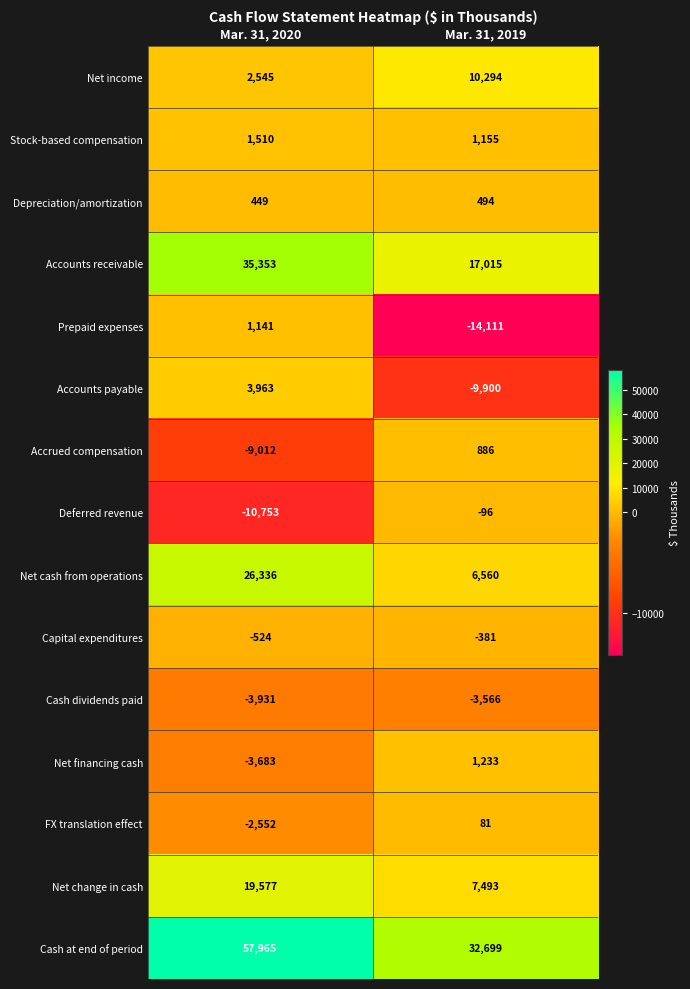

What is the total value across all series at Mar. 31, 2020?

118384